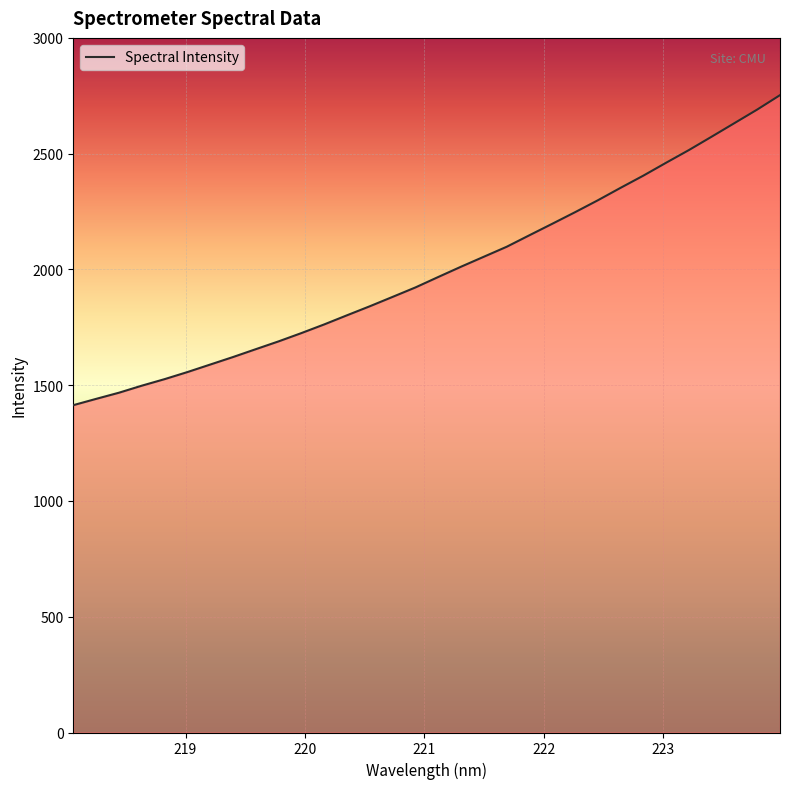

How many lines are shown in the chart?

1